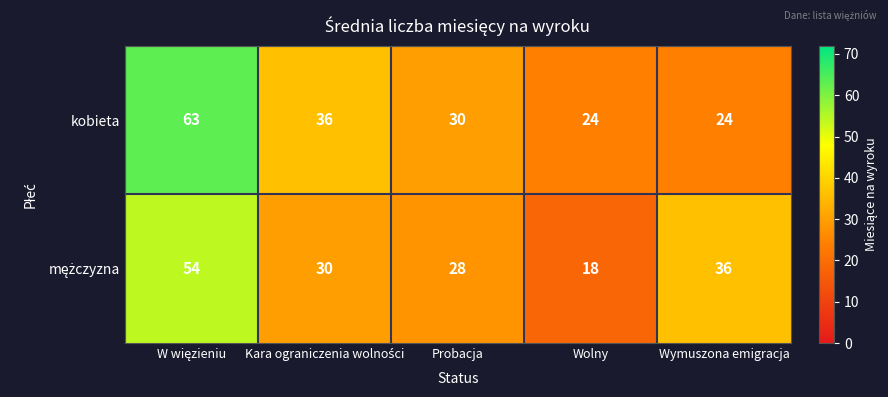

How many kobieta values are between 24 and 36?

4